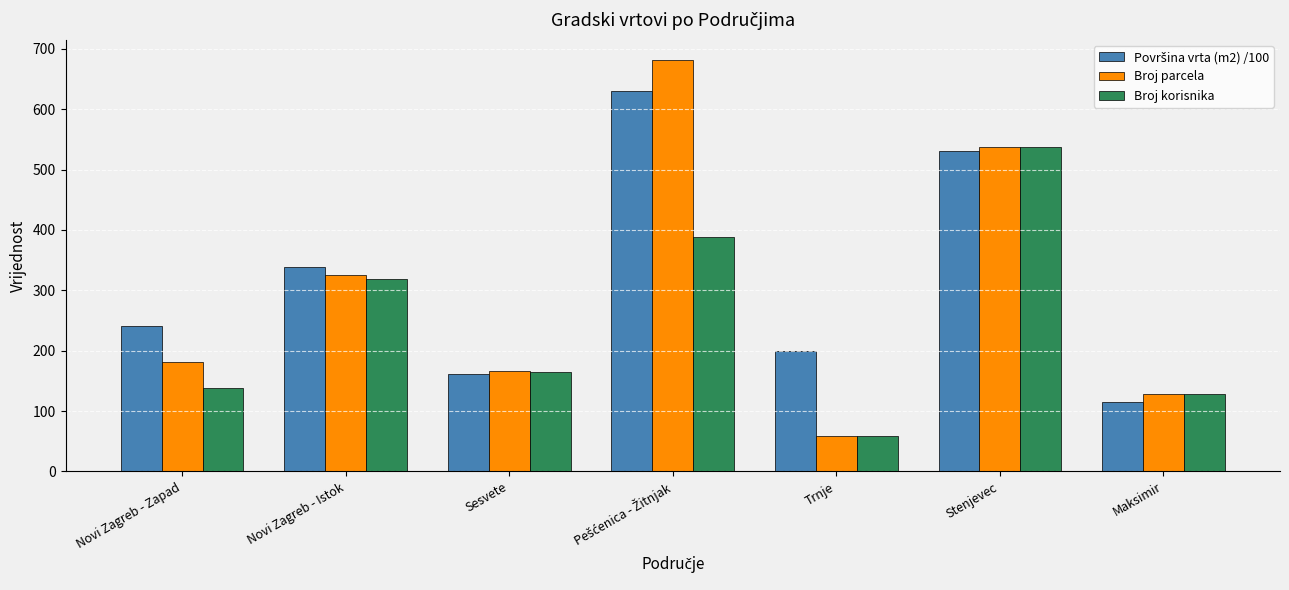

Are the bars horizontal?

No